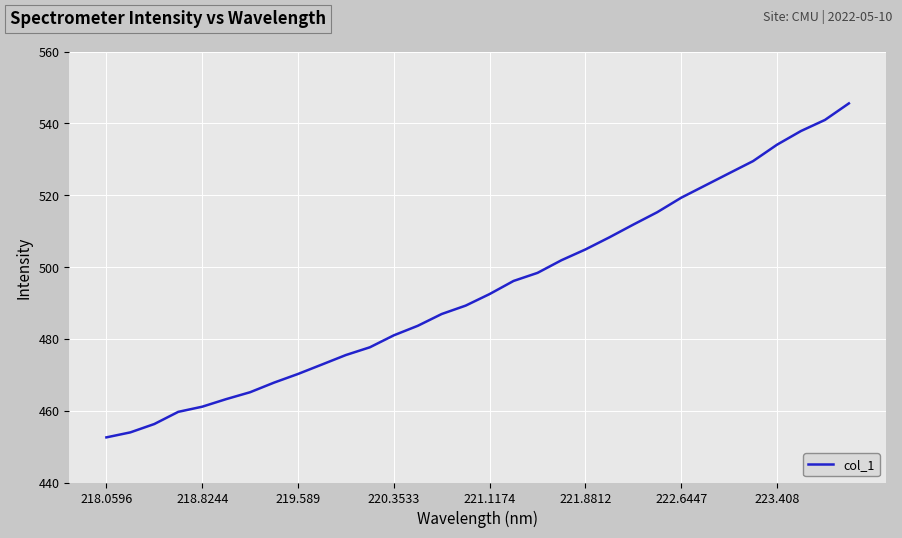

What is the difference between the maximum and minimum values?

93.0